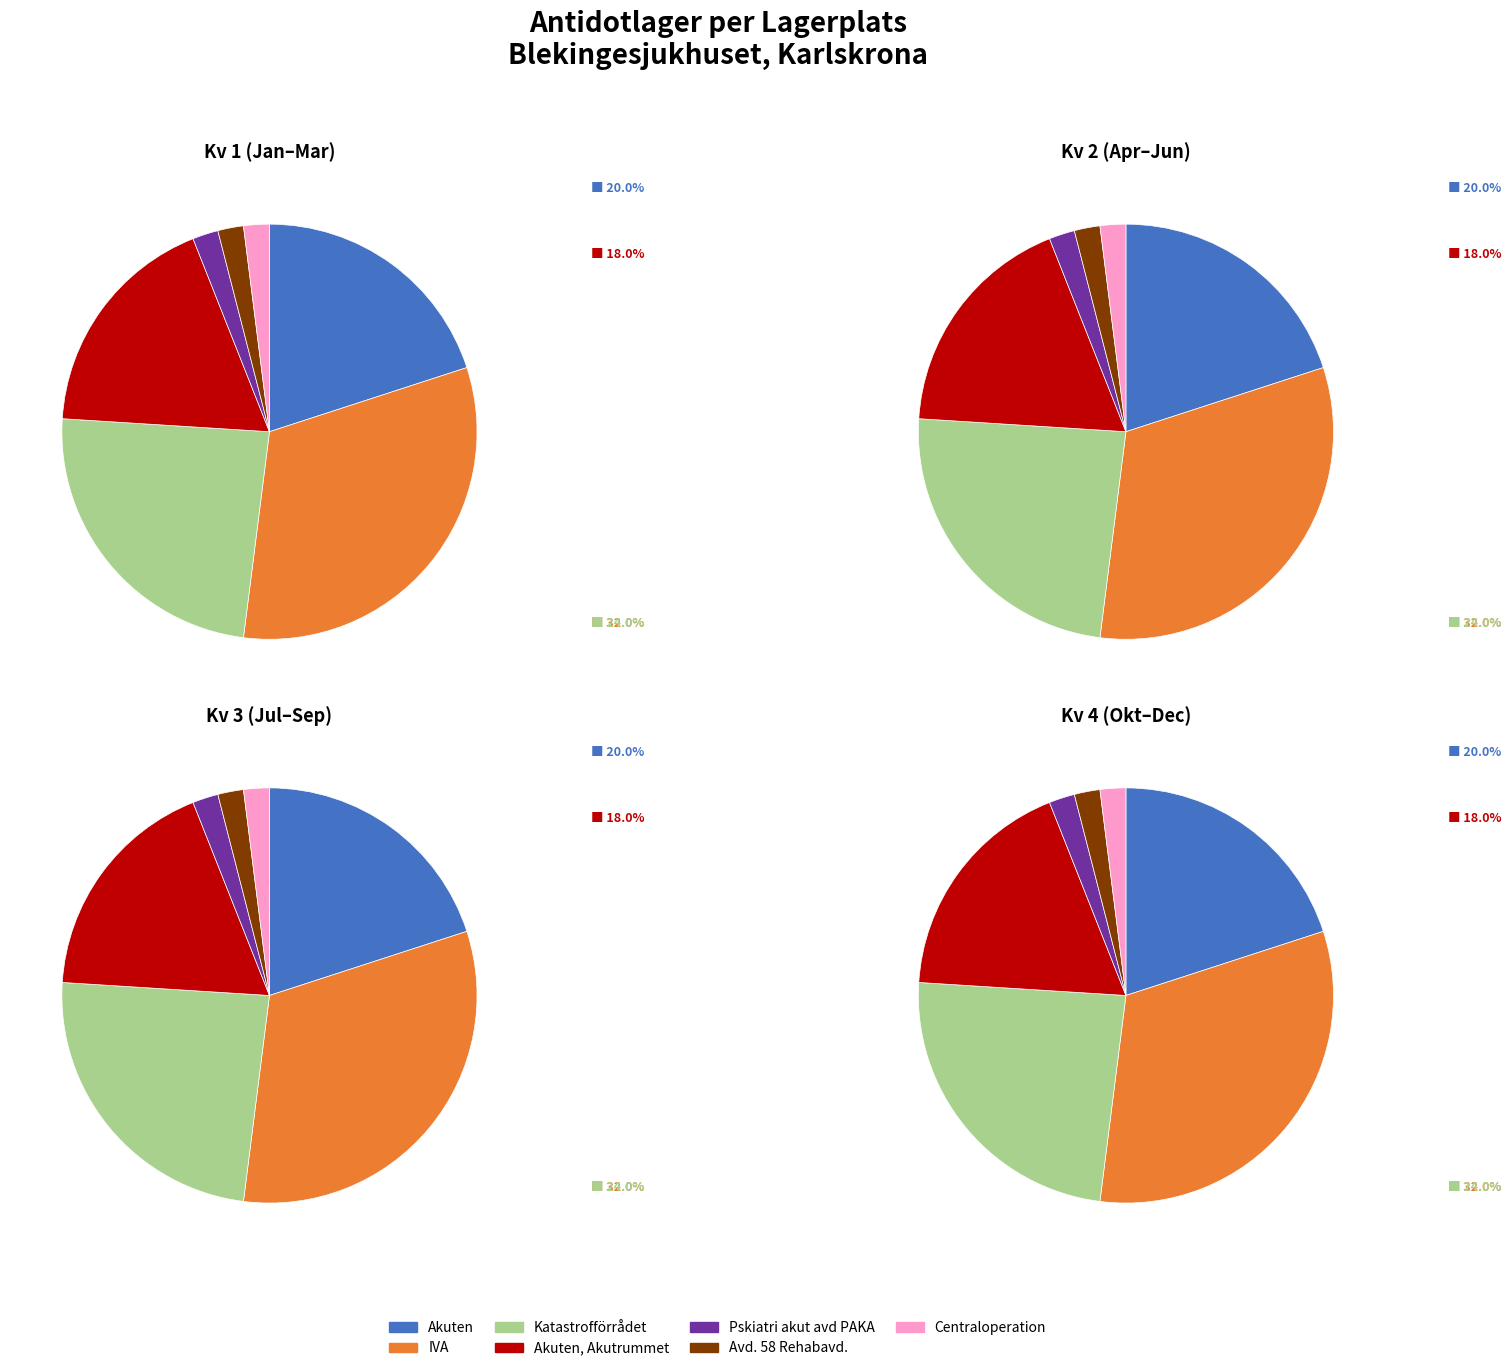

Which has a higher value, Katastrofförrådet or Akuten?

Katastrofförrådet